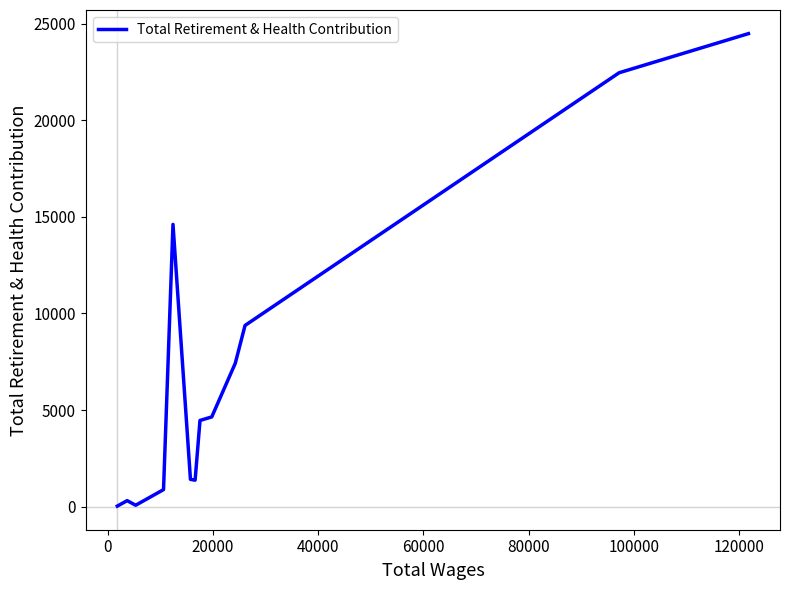

Is this an area chart (filled region under the line)?

No